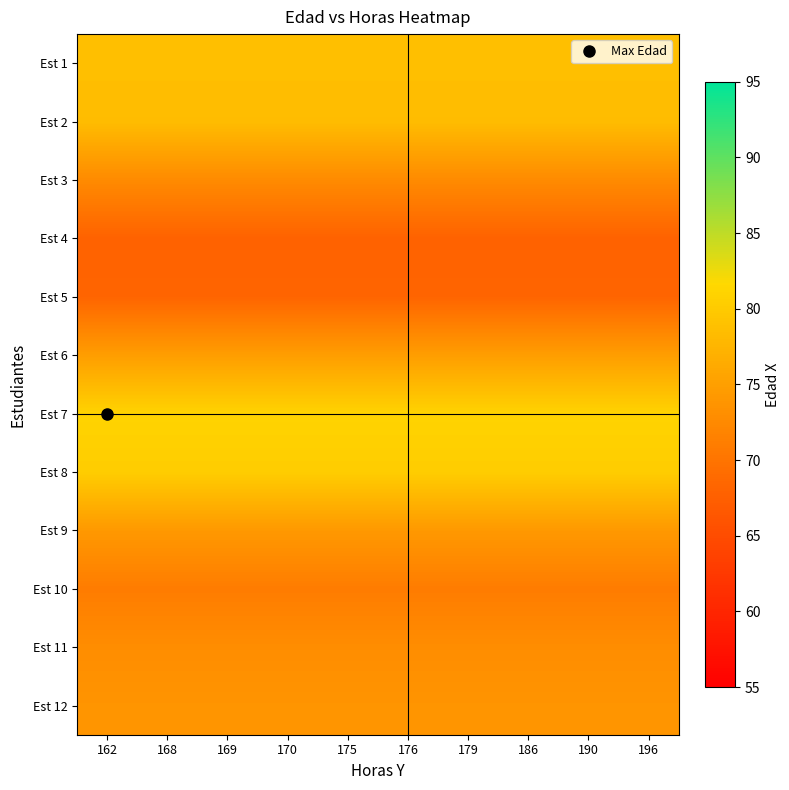

Reading right to left, what are all the values shown in this chart?

Est 1: 196=78.7	190=78.7	186=78.7	179=78.7	176=78.7	175=78.7	170=78.7	169=78.7	168=78.7	162=78.7
Est 2: 196=78.4	190=78.4	186=78.4	179=78.4	176=78.4	175=78.4	170=78.4	169=78.4	168=78.4	162=78.4
Est 3: 196=72.6	190=72.6	186=72.6	179=72.6	176=72.6	175=72.6	170=72.6	169=72.6	168=72.6	162=72.6
Est 4: 196=67.9	190=67.9	186=67.9	179=67.9	176=67.9	175=67.9	170=67.9	169=67.9	168=67.9	162=67.9
Est 5: 196=68.2	190=68.2	186=68.2	179=68.2	176=68.2	175=68.2	170=68.2	169=68.2	168=68.2	162=68.2
Est 6: 196=74.8	190=74.8	186=74.8	179=74.8	176=74.8	175=74.8	170=74.8	169=74.8	168=74.8	162=74.8
Est 7: 196=81.0	190=81.0	186=81.0	179=81.0	176=81.0	175=81.0	170=81.0	169=81.0	168=81.0	162=81.0
Est 8: 196=80.3	190=80.3	186=80.3	179=80.3	176=80.3	175=80.3	170=80.3	169=80.3	168=80.3	162=80.3
Est 9: 196=74.3	190=74.3	186=74.3	179=74.3	176=74.3	175=74.3	170=74.3	169=74.3	168=74.3	162=74.3
Est 10: 196=70.9	190=70.9	186=70.9	179=70.9	176=70.9	175=70.9	170=70.9	169=70.9	168=70.9	162=70.9
Est 11: 196=72.9	190=72.9	186=72.9	179=72.9	176=72.9	175=72.9	170=72.9	169=72.9	168=72.9	162=72.9
Est 12: 196=73.8	190=73.8	186=73.8	179=73.8	176=73.8	175=73.8	170=73.8	169=73.8	168=73.8	162=73.8